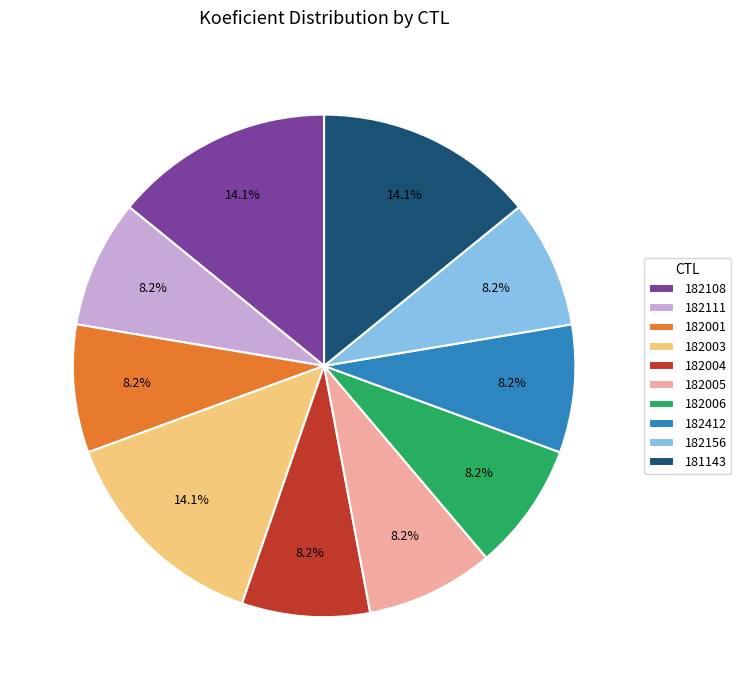

What percentage is the 182412 slice, to the nearest percent?

8%